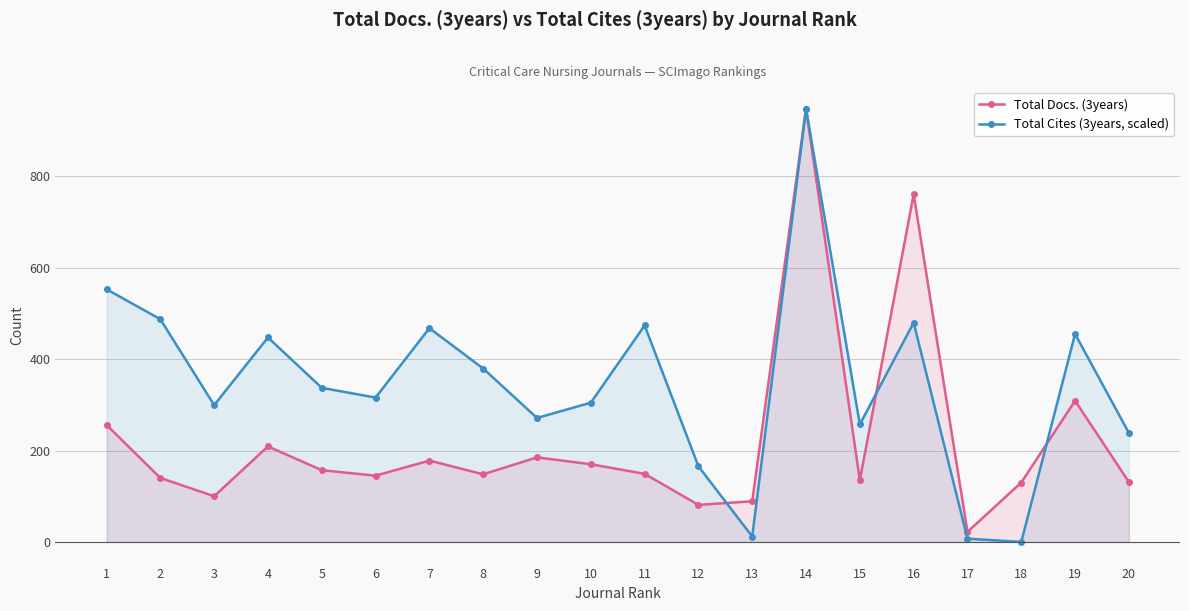

What is the difference between the highest and lowest values at 18?

130.0